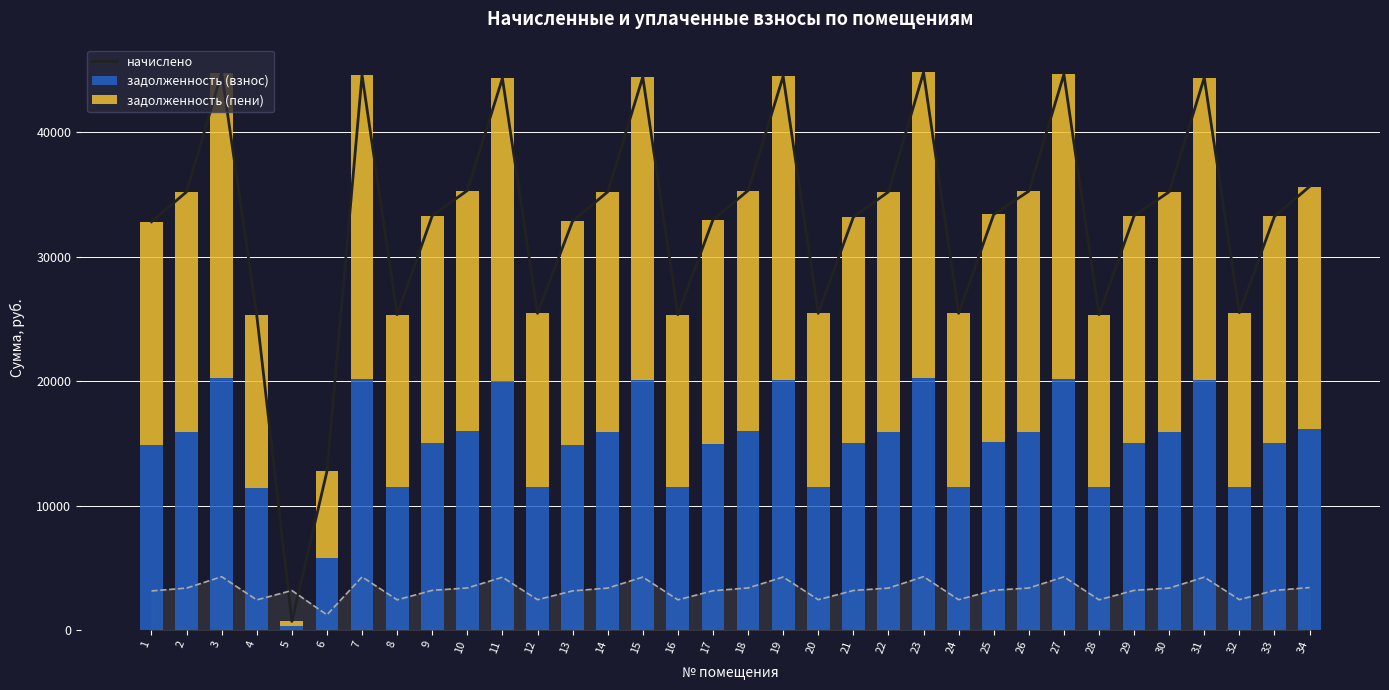

Reading left to right, what are all the values shown in this chart?

начислено: 32806.0	35206.4	44754.8	25284.6	688.5	12749.0	44594.7	25338.0	33286.0	35313.0	44328.1	25444.6	32859.3	35206.4	44434.7	25338.0	32966.0	35313.0	44488.1	25444.6	33179.3	35206.4	44808.1	25444.6	33392.7	35259.8	44648.1	25338.0	33286.0	35206.4	44381.3	25498.0	33232.7	35633.2
задолженность (взнос): 14833.8	15919.2	20236.7	11432.9	335.9	5764.7	20164.3	11457.0	15050.9	15967.4	20043.7	11505.2	14857.9	15919.2	20092.0	11457.0	14906.2	15967.4	20116.1	11505.2	15002.6	15919.2	20260.8	11505.2	15099.1	15943.3	20188.4	11457.0	15050.9	15919.2	20067.8	11529.4	15026.8	16112.2
задолженность (пени): 17972.2	19287.2	24518.1	13851.7	352.7	6984.3	24430.4	13881.0	18235.2	19345.6	24284.3	13939.4	18001.3	19287.2	24342.8	13881.0	18059.8	19345.6	24372.0	13939.4	18176.7	19287.2	24547.3	13939.4	18293.6	19316.4	24459.7	13881.0	18235.2	19287.2	24313.5	13968.6	18205.9	19521.0